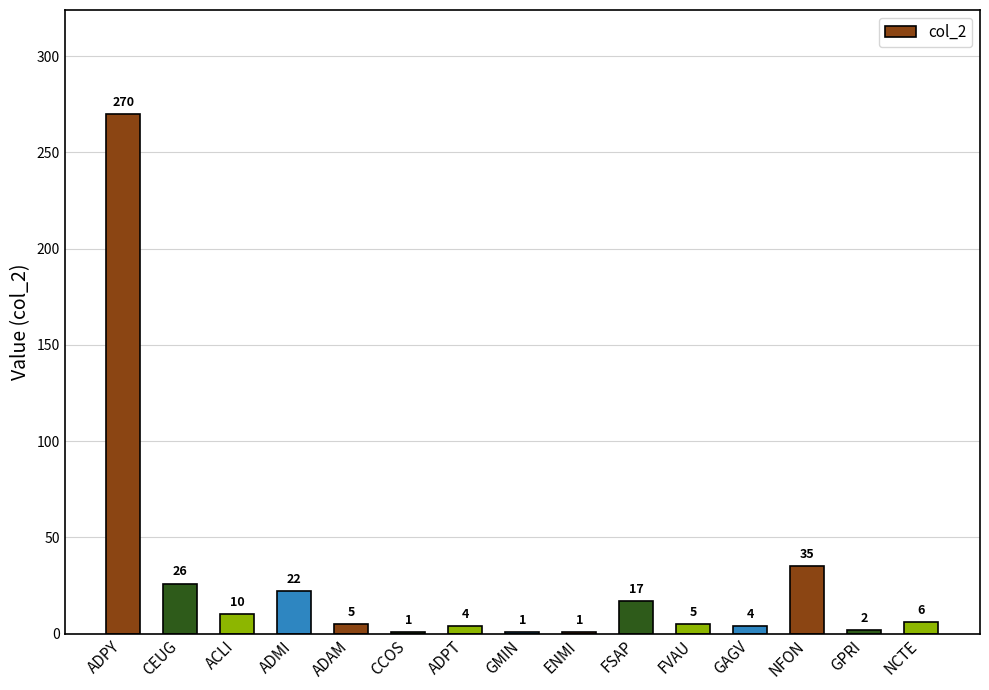

Approximately how many times larger is the value at FSAP compared to ADMI?

0.8